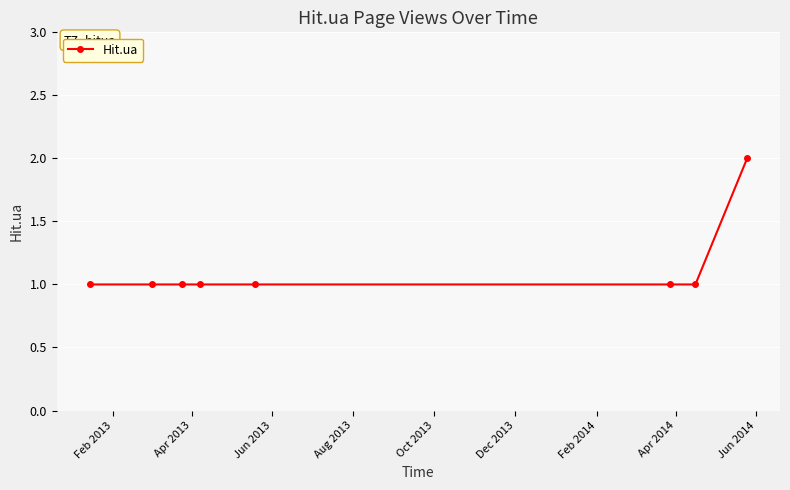

What is the value of the 5th point from the left?

1